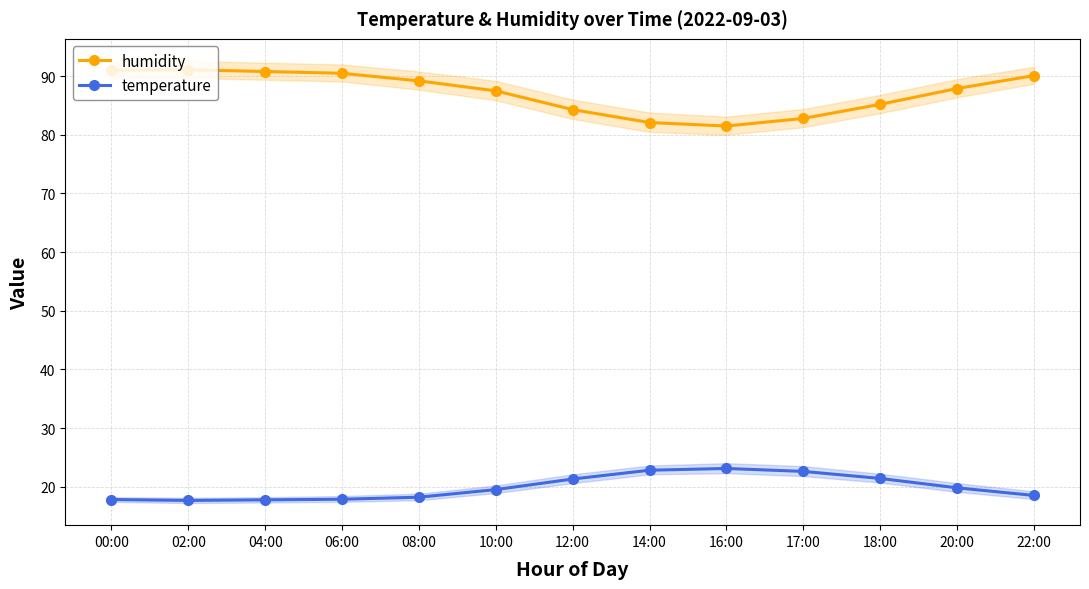

What position from the right is 17:00?

4